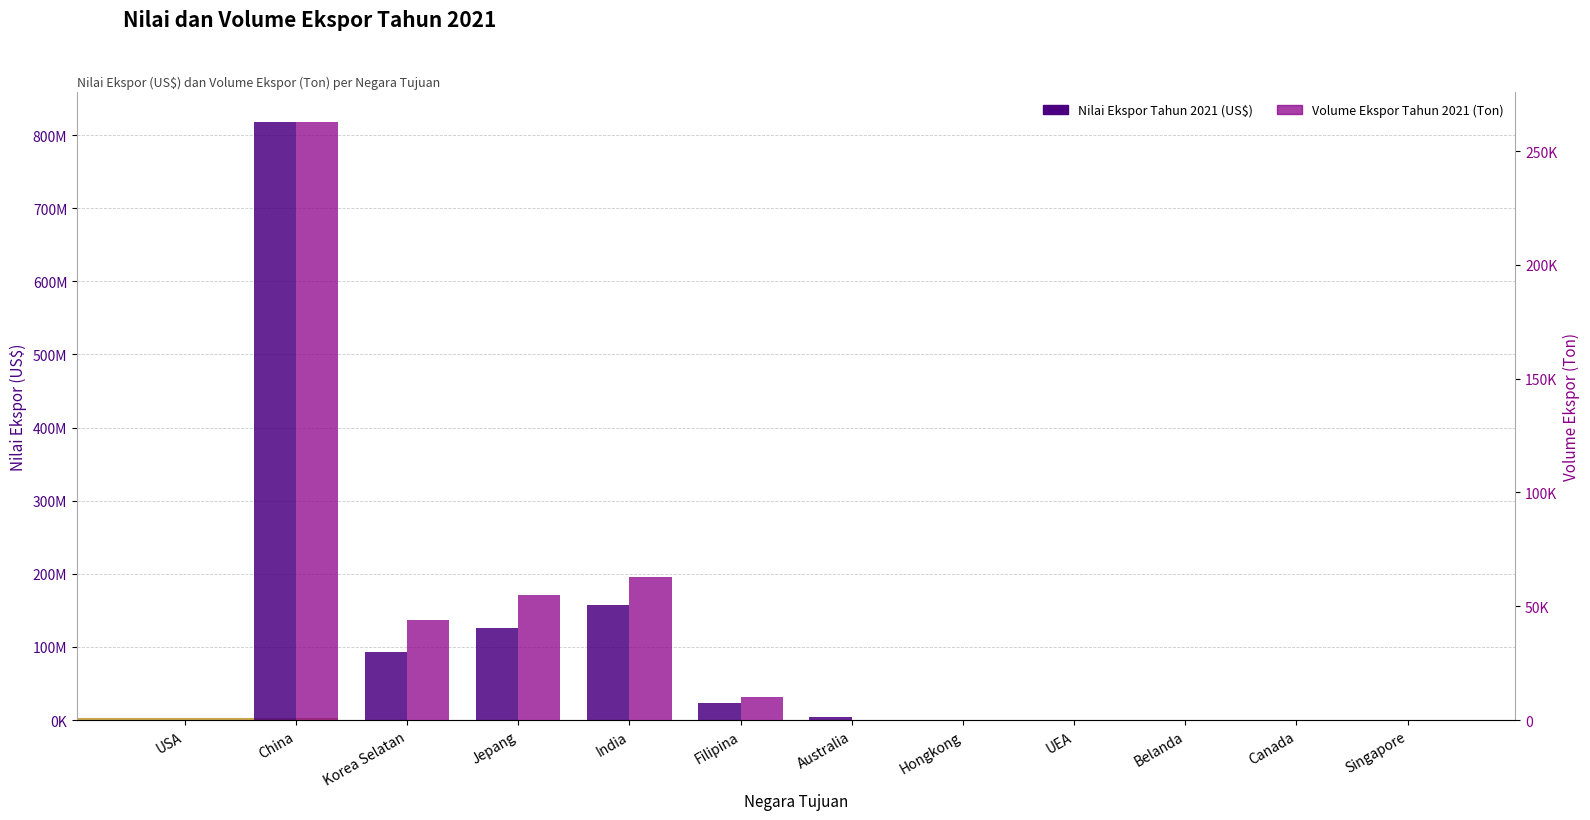

What is the total value across all series at Filipina?

23095038.2